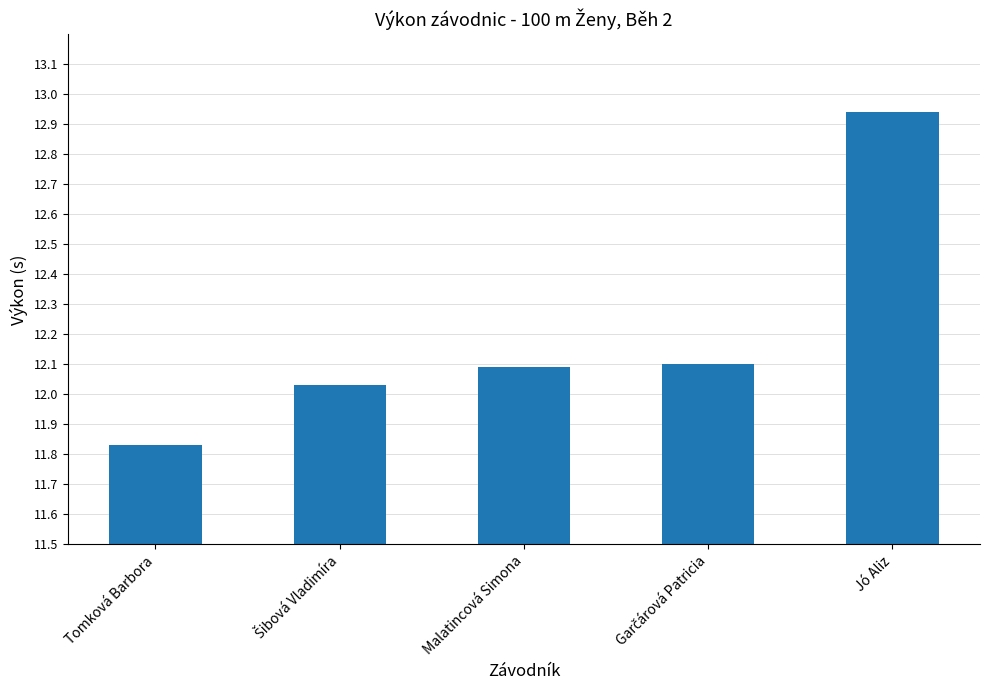

Which has a higher value, Tomková Barbora or Malatincová Simona?

Malatincová Simona